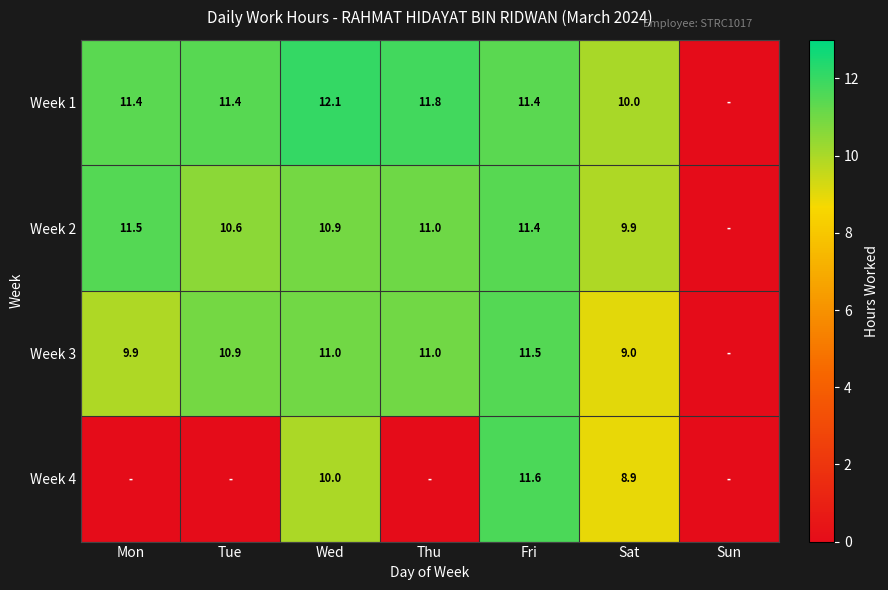

What is the total value across all series at Sat?

37.8